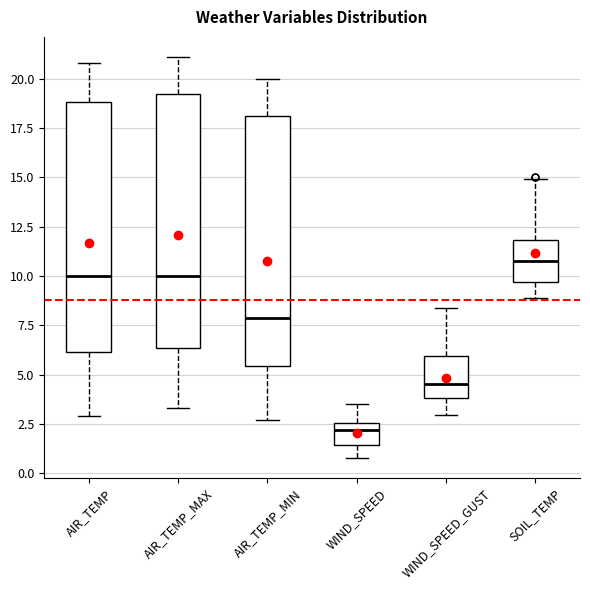

Where is the lower edge of the box for WIND_SPEED_GUST on the y-axis? The values are not printed on the chart, so give them approximately, as read against the axis.

4.0